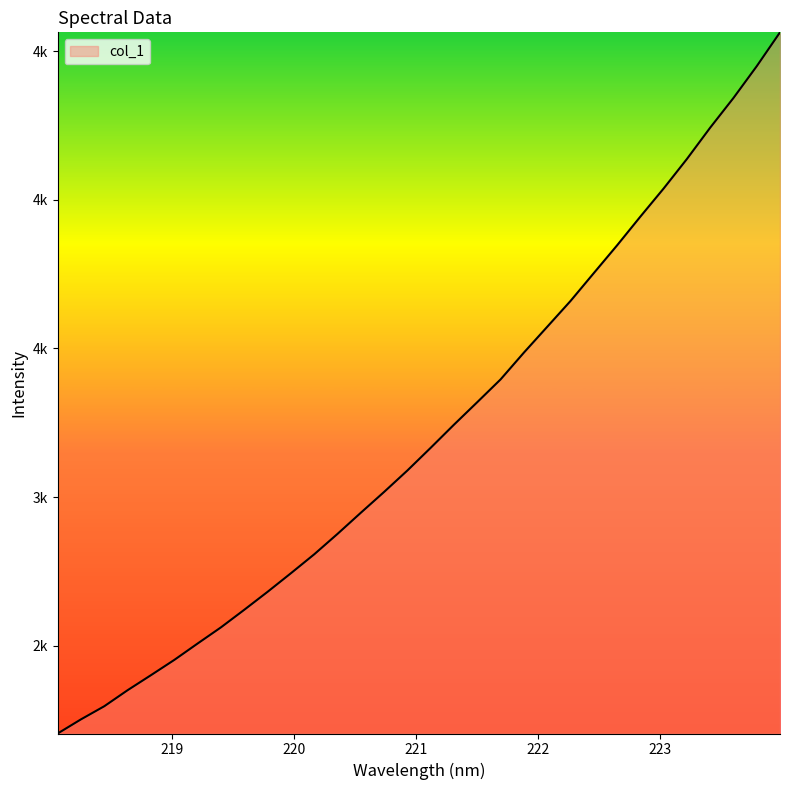

Reading left to right, extract all data points from this chart.

218.0596=2204.3	218.2508=2251.9	218.442=2296.1	218.6332=2350.1	218.8244=2400.6	219.0156=2451.9	219.2067=2507.0	219.3979=2561.4	219.589=2620.6	219.7801=2681.0	219.9712=2743.5	220.1623=2807.2	220.3533=2876.0	220.5444=2947.1	220.7354=3017.2	220.9264=3089.5	221.1174=3165.8	221.3083=3243.7	221.4993=3319.5	221.6902=3396.0	221.8812=3486.1	222.0721=3572.8	222.263=3659.7	222.4538=3753.5	222.6447=3846.9	222.8355=3943.6	223.0264=4038.3	223.2172=4137.6	223.408=4243.0	223.5987=4342.9	223.7895=4449.9	223.9802=4563.9